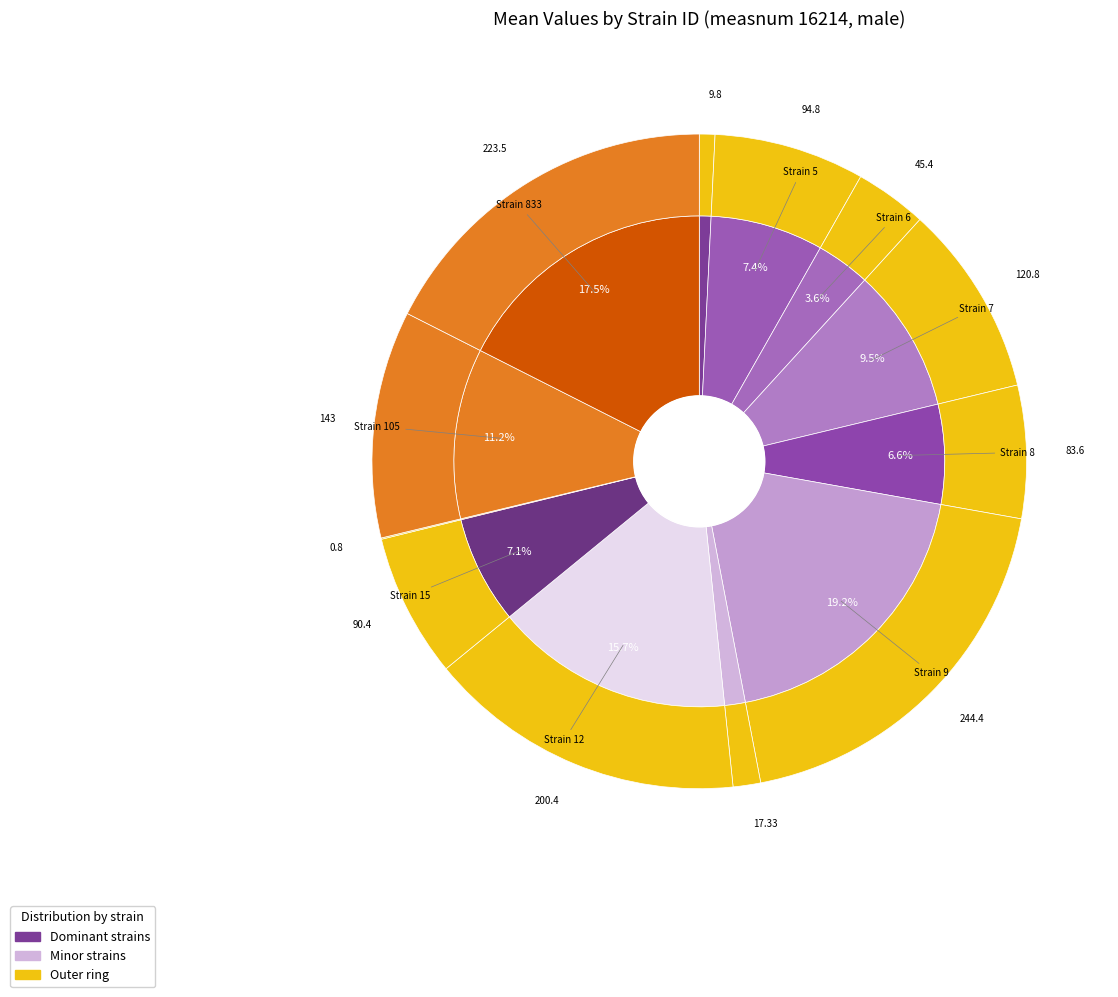

To the nearest percent, what is the difference between the largest and smallest slice percentages?

19%